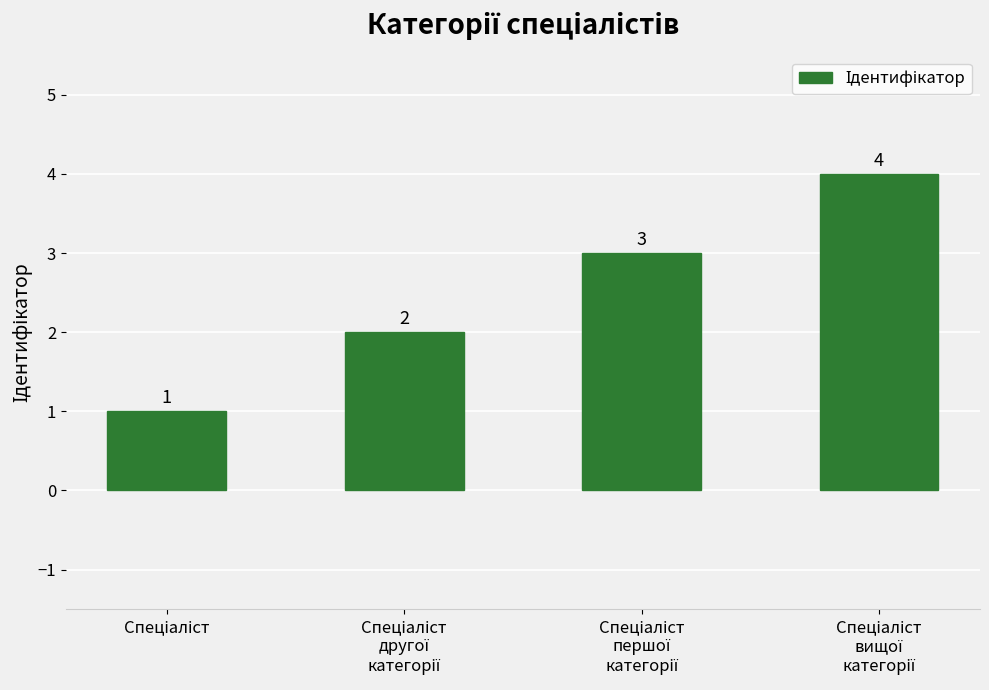

Count the number of categories in the chart.

4